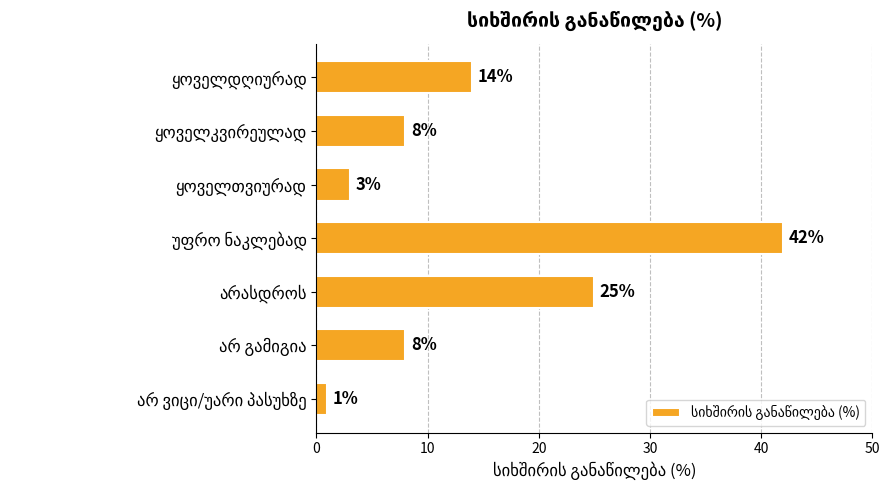

What is the value of the 5th bar from the top?

25